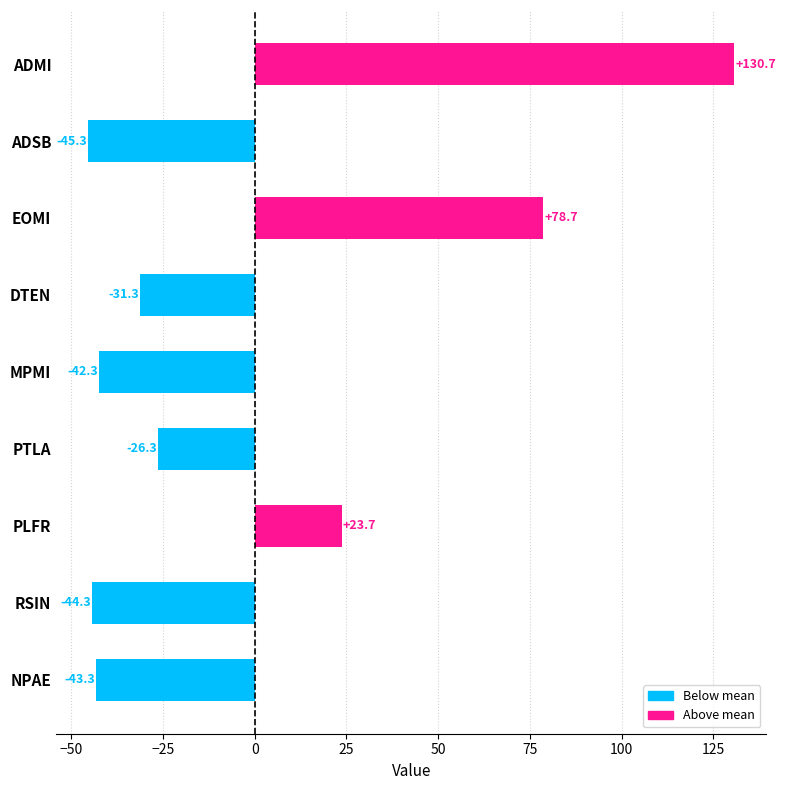

What is the difference between the maximum and minimum values?

176.0